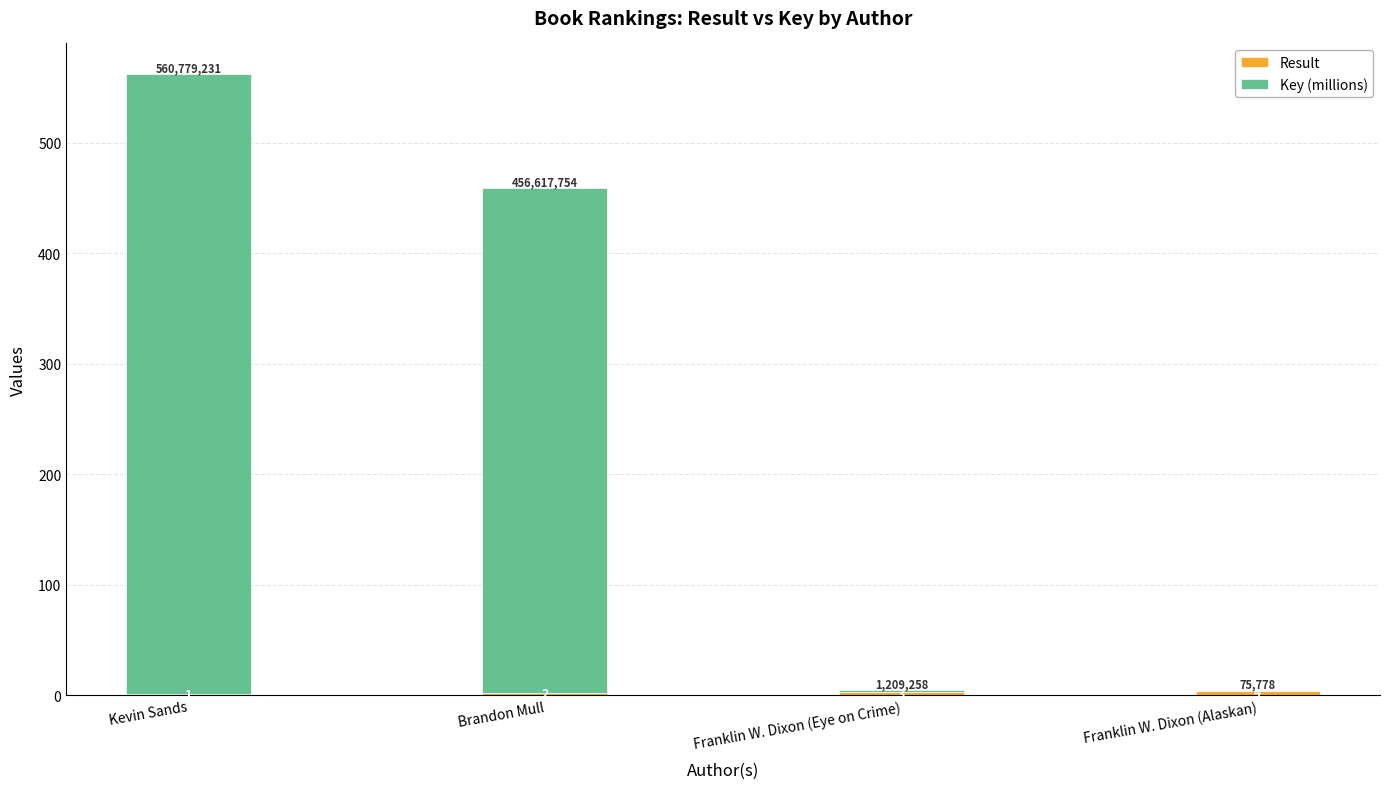

At which category is the sum across all series the highest?

Kevin Sands